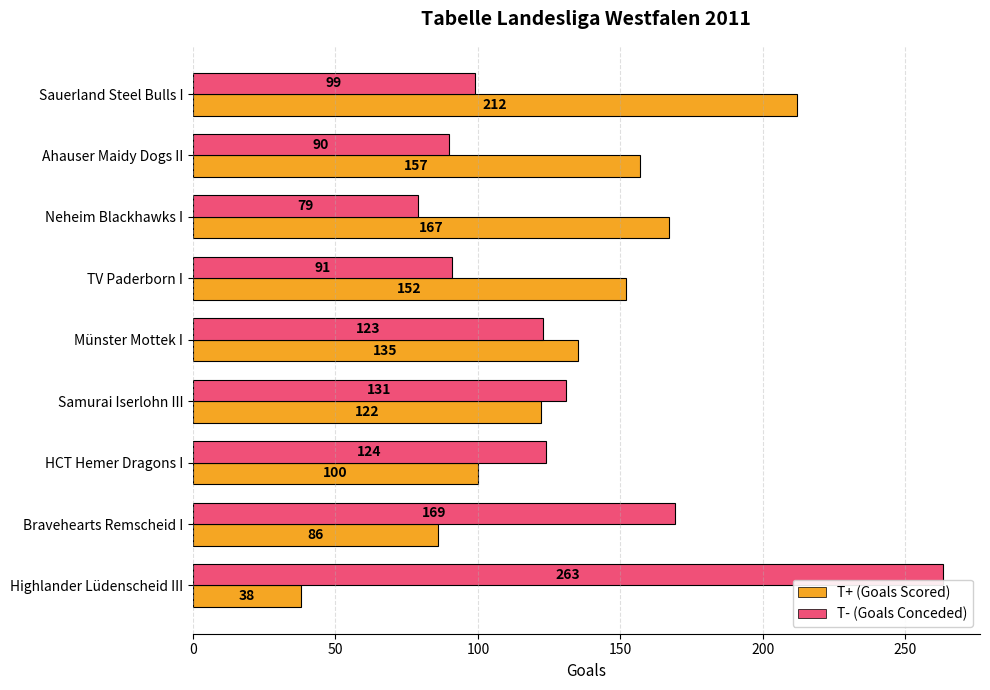

What are all the series names shown in the legend?

T+ (Goals Scored), T- (Goals Conceded)